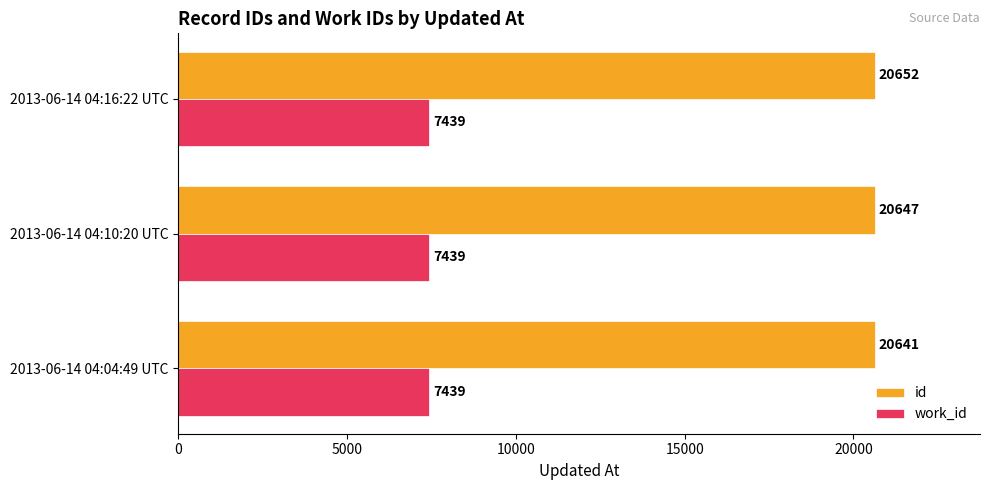

What are all the series names shown in the legend?

id, work_id